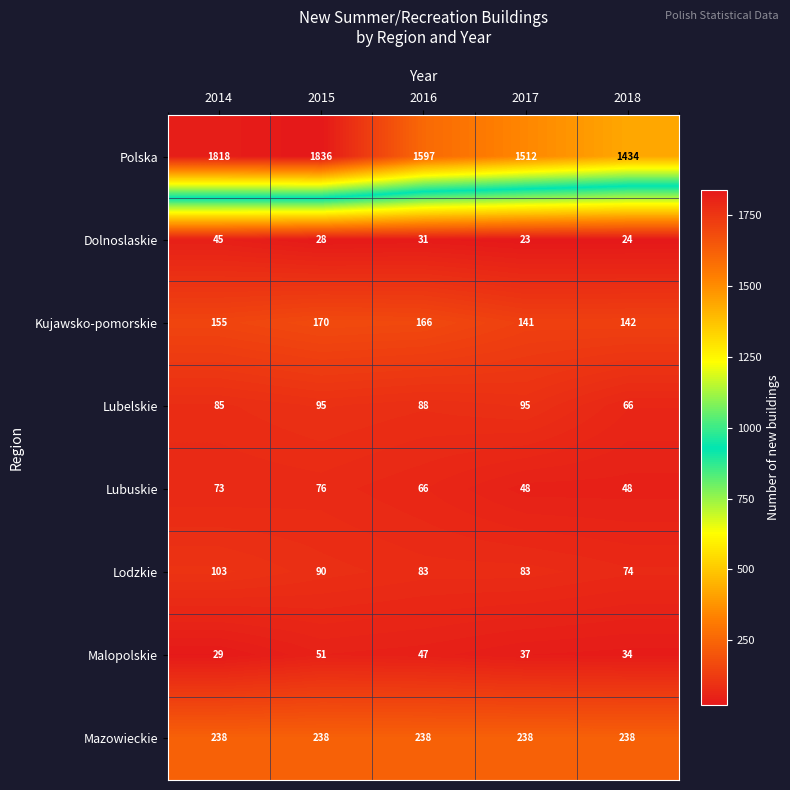

What is the sum of the Malopolskie values at 2016 and 2015?

98